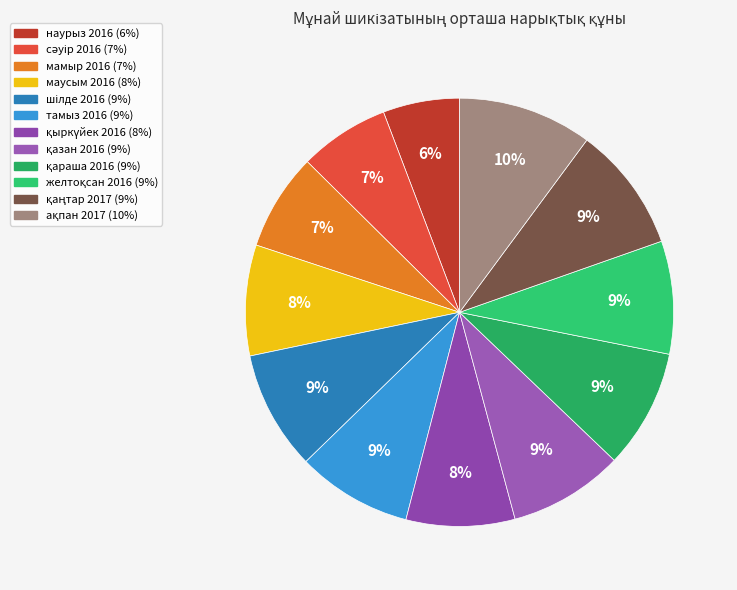

Combined, what portion of the pie is маусым 2016 and сәуір 2016?

15.2%